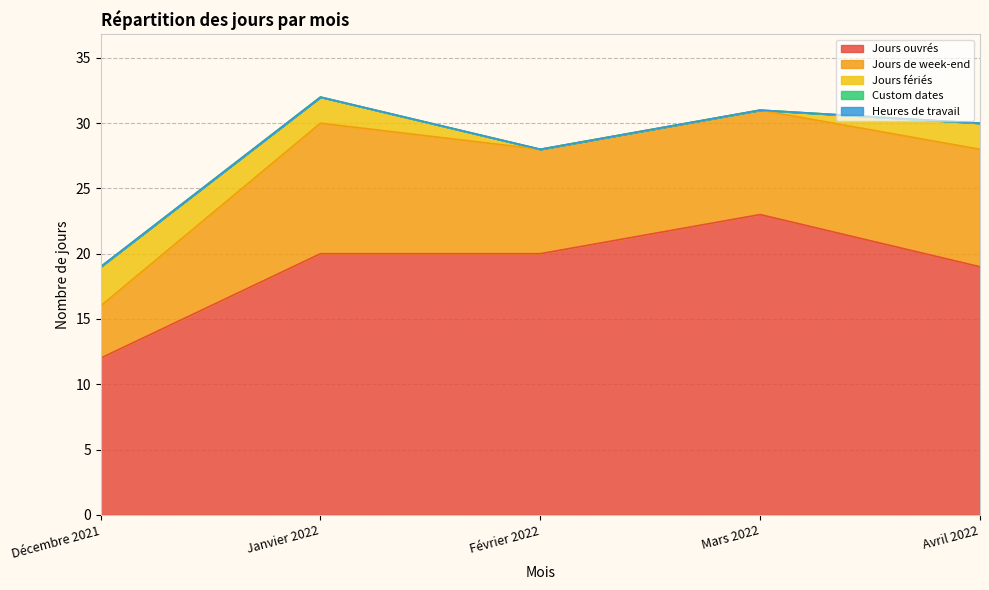

Rank the series at Février 2022 from highest to lowest value.

Jours ouvrés, Jours de week-end, Jours fériés, Custom dates, Heures de travail